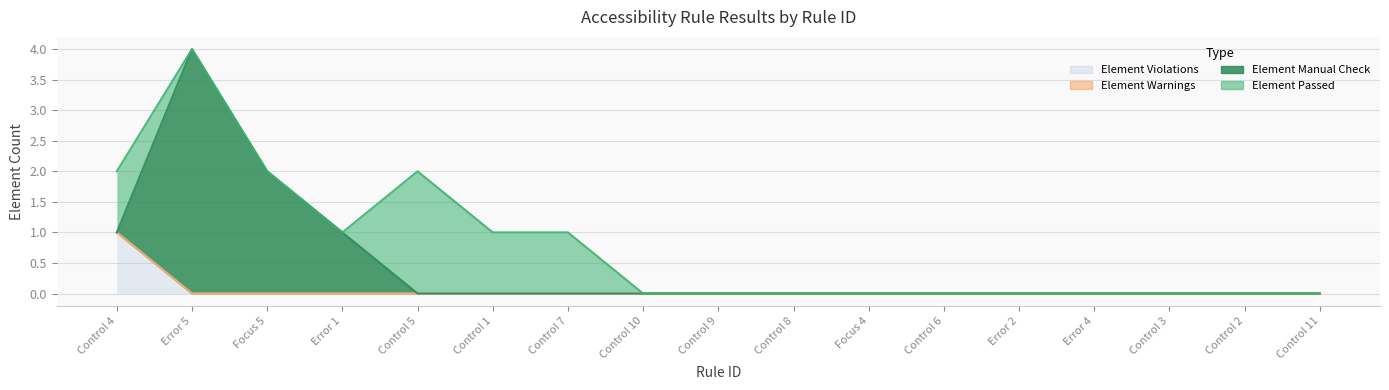

True or false: Element Warnings and Element Manual Check intersect in this chart.

False